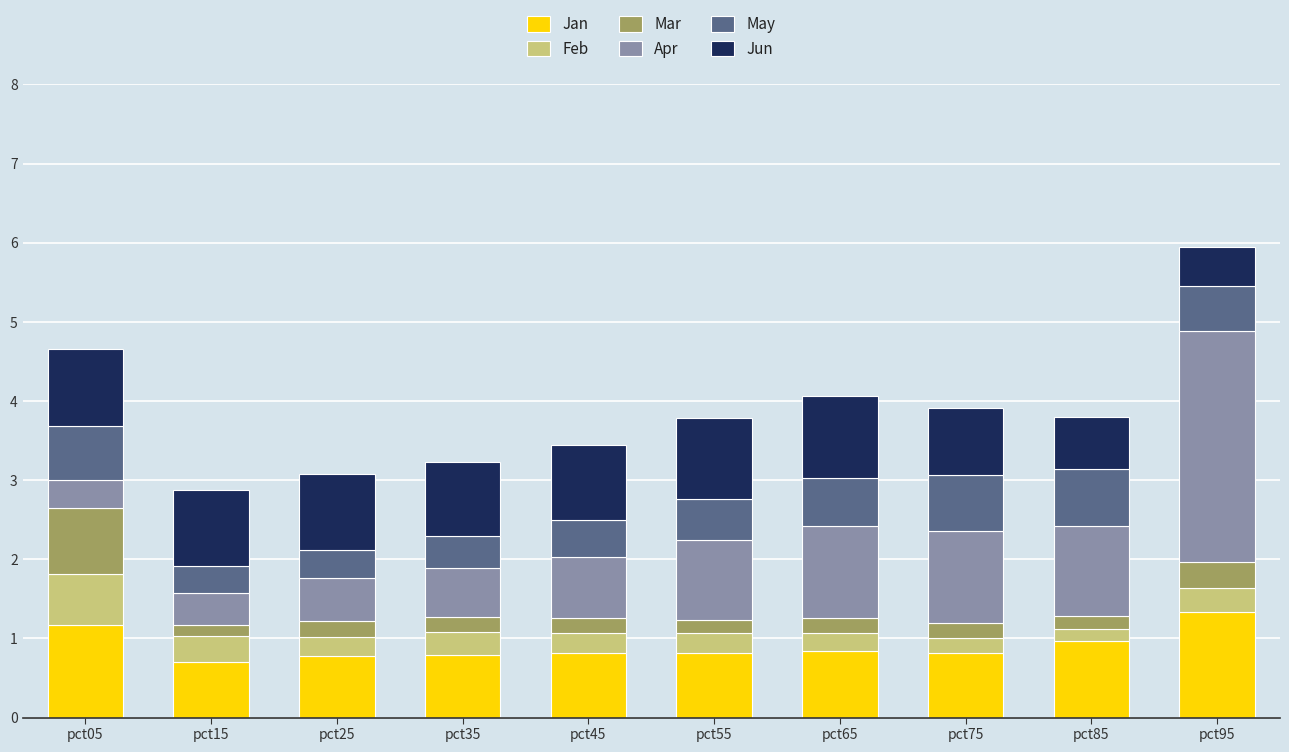

Is it true that Jan equals 0.7 at pct15?

True